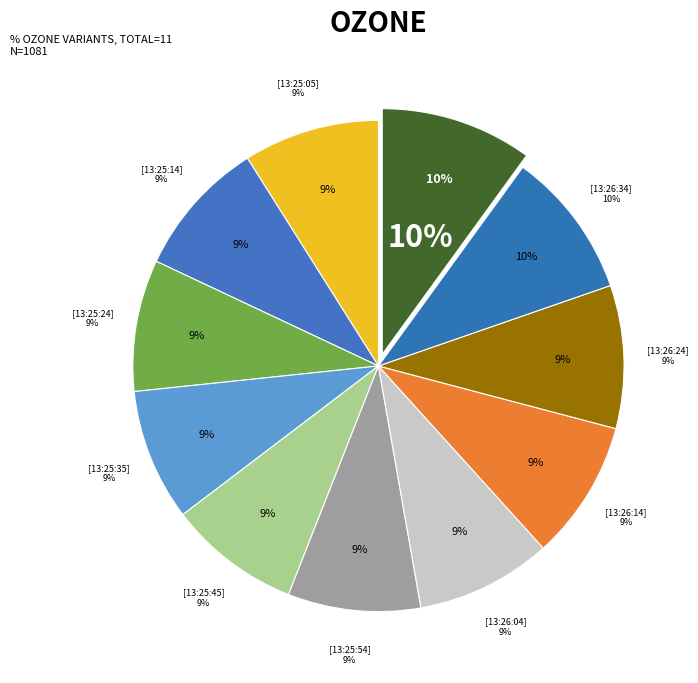

What percentage is NOT represented by 2008-09-04 13:25:35?

91.3%